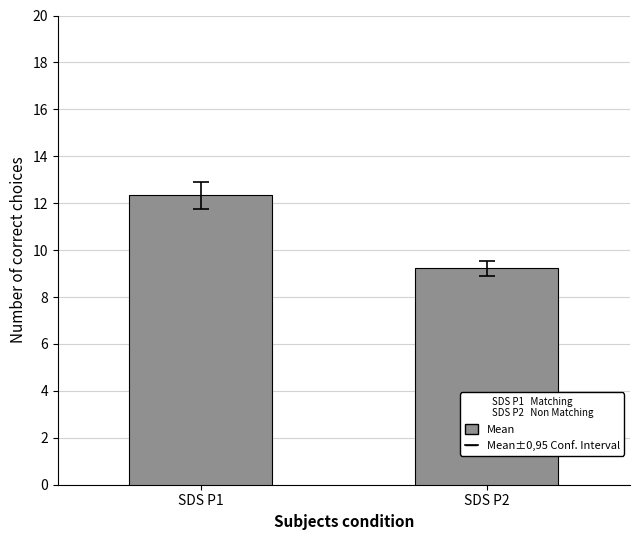

Reading left to right, transcribe all the data shown in this chart.

SDS P1=12.3	SDS P2=9.2